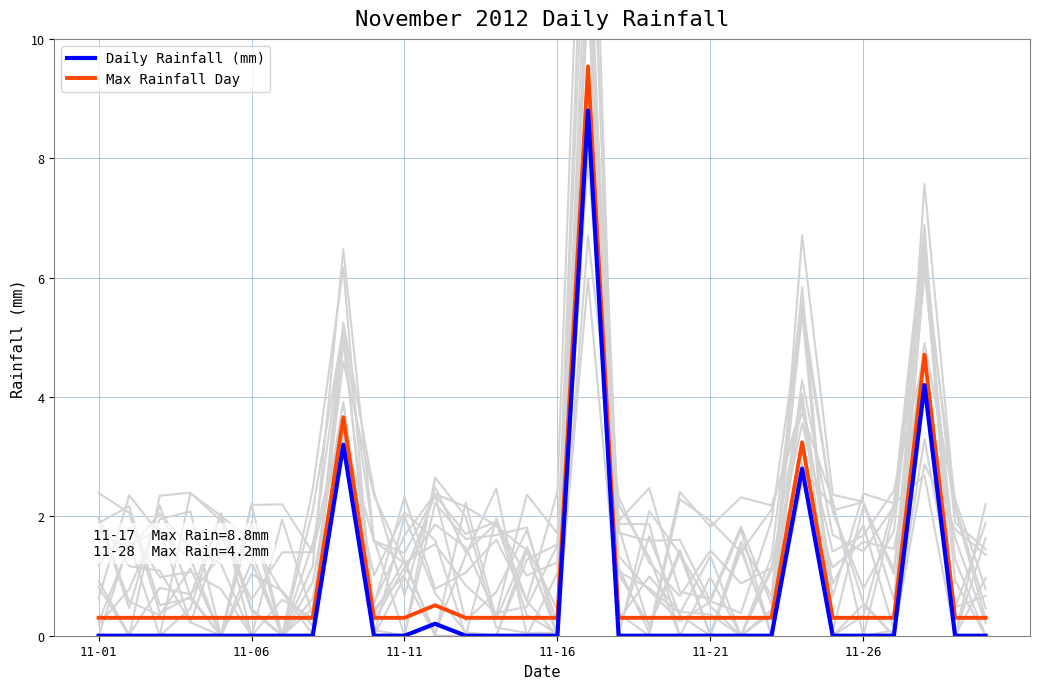

True or false: Max Rainfall Day and Daily Rainfall (mm) intersect in this chart.

False